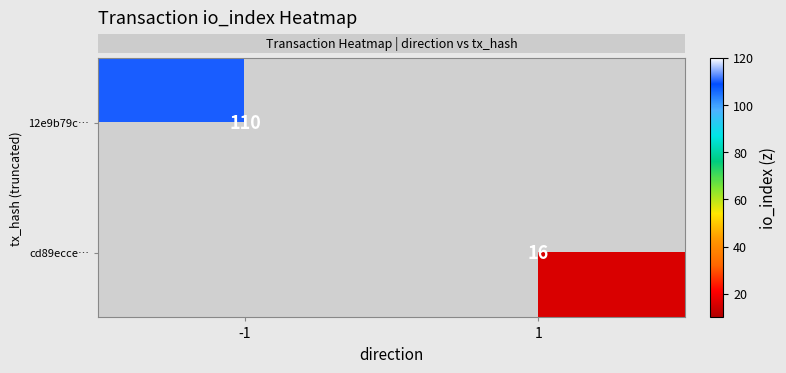

Between 1 and -1, which is larger?

-1